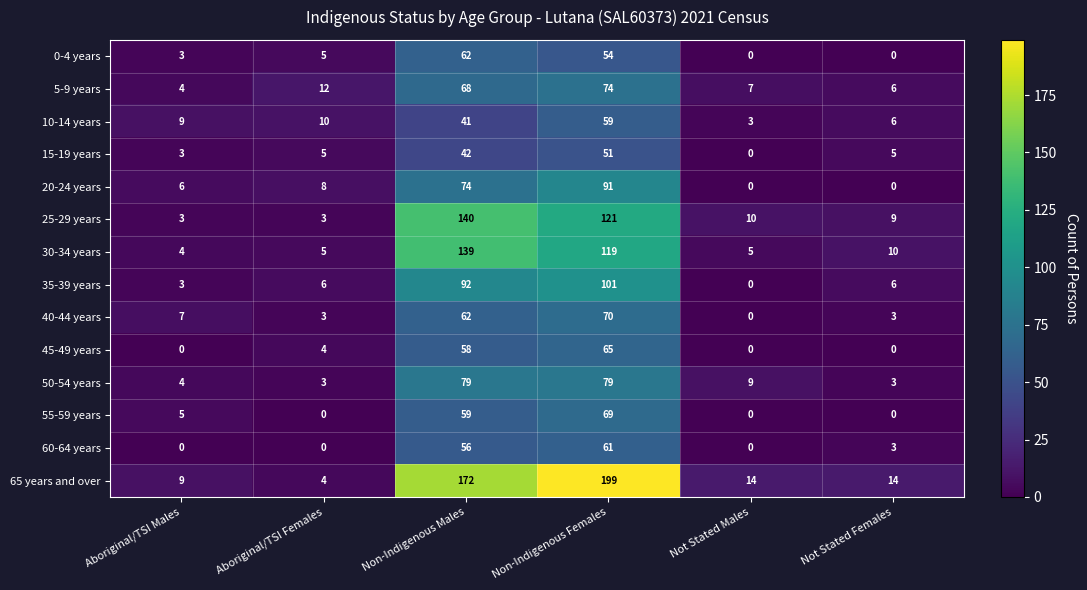

At Non-Indigenous Females, list the series in order from largest to smallest.

65 years and over, 25-29 years, 30-34 years, 35-39 years, 20-24 years, 50-54 years, 5-9 years, 40-44 years, 55-59 years, 45-49 years, 60-64 years, 10-14 years, 0-4 years, 15-19 years